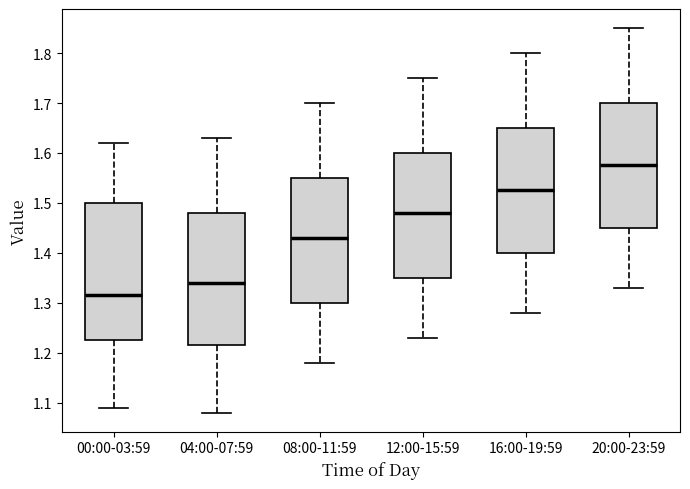

Reading left to right, read every box against the y-axis: the position of its median line, the range the box covers, and the ends of its whiskers. The values are not printed on the chart, so give them approximately, as read against the axis.

00:00-03:59: median 1.32, box 1.23 to 1.50, whiskers 1.09 to 1.62
04:00-07:59: median 1.34, box 1.22 to 1.48, whiskers 1.08 to 1.63
08:00-11:59: median 1.43, box 1.30 to 1.55, whiskers 1.18 to 1.70
12:00-15:59: median 1.48, box 1.35 to 1.60, whiskers 1.23 to 1.75
16:00-19:59: median 1.53, box 1.40 to 1.65, whiskers 1.28 to 1.80
20:00-23:59: median 1.58, box 1.45 to 1.70, whiskers 1.33 to 1.85